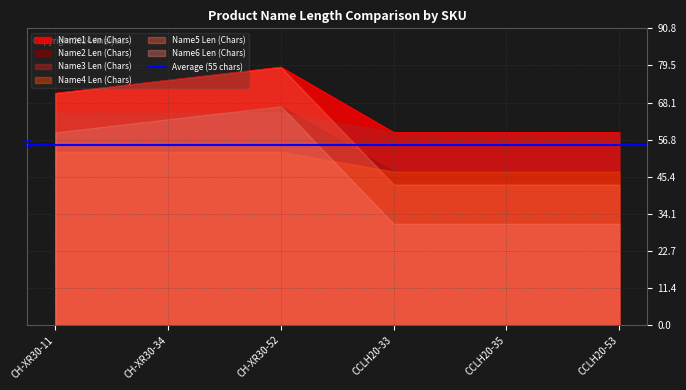

Which series has the largest range (max minus min)?

Name5 Len